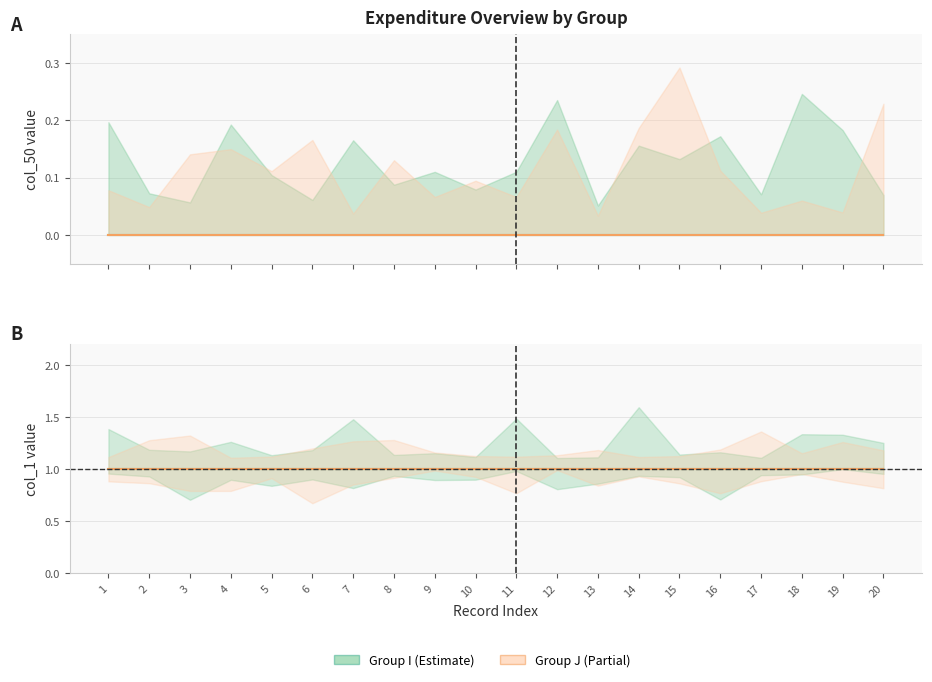

True or false: col_50_J and col_1_I cross at least once.

False